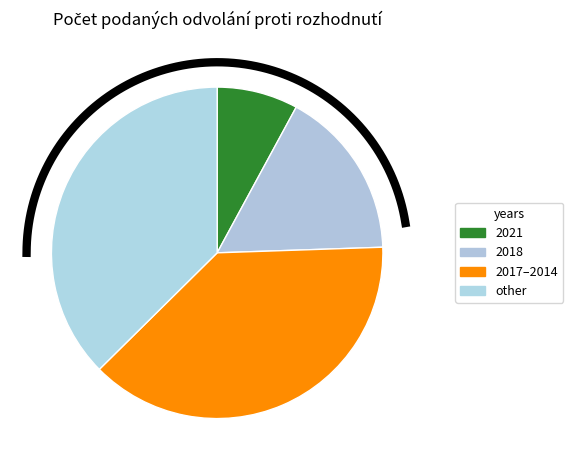

Is there any slice that represents more than half of the pie?

No